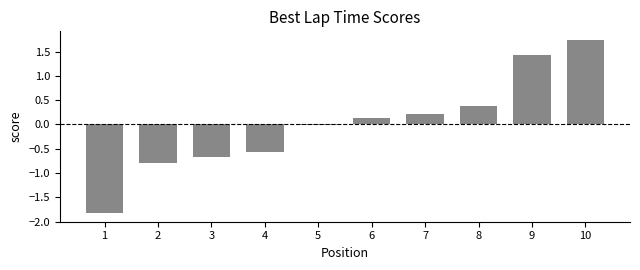

True or false: the data shows 1.4 at 9.

True